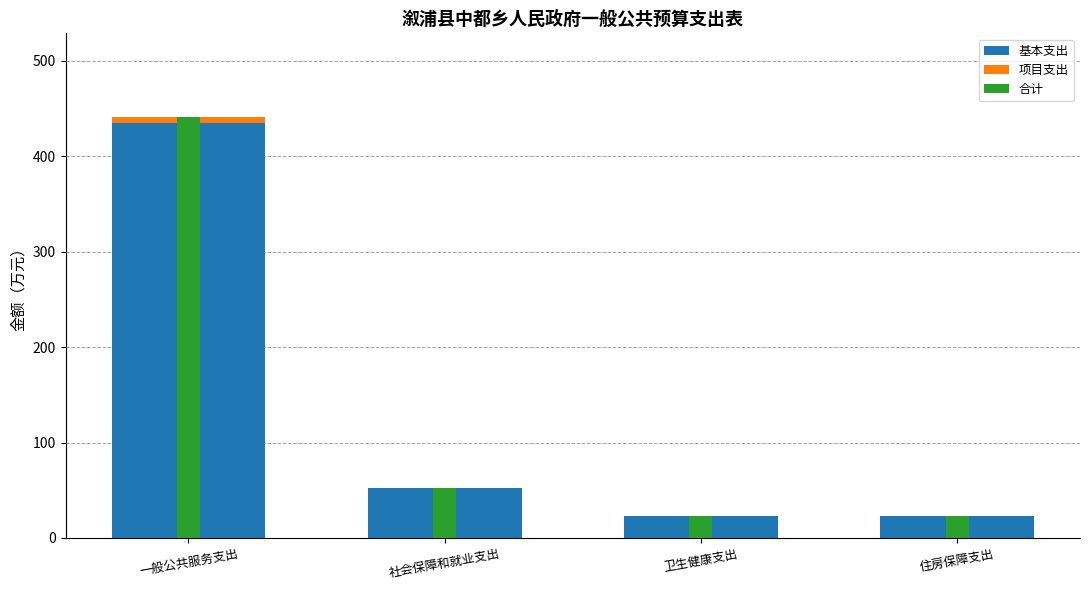

Is the value of 项目支出 at 卫生健康支出 greater than the value of 基本支出 at 卫生健康支出?

No